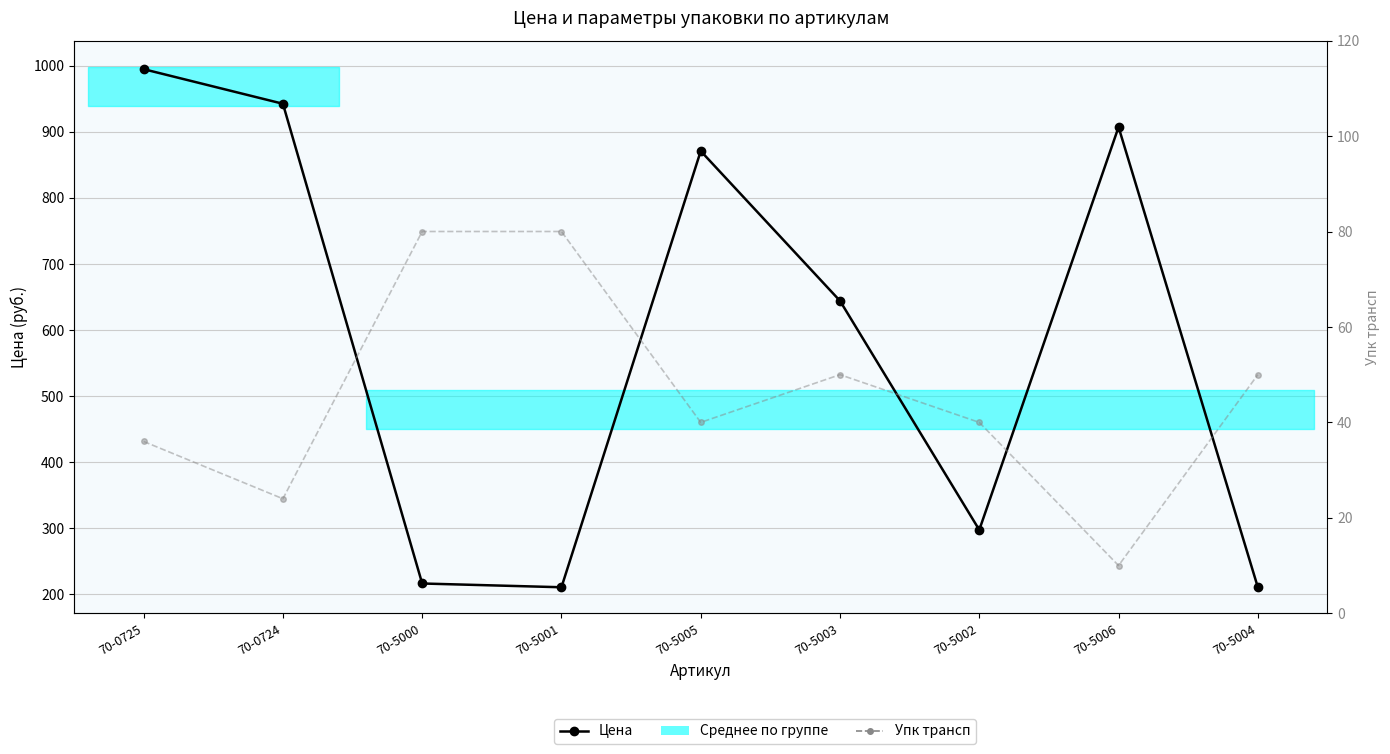

What is the label of the 4th point from the right?

70-5003